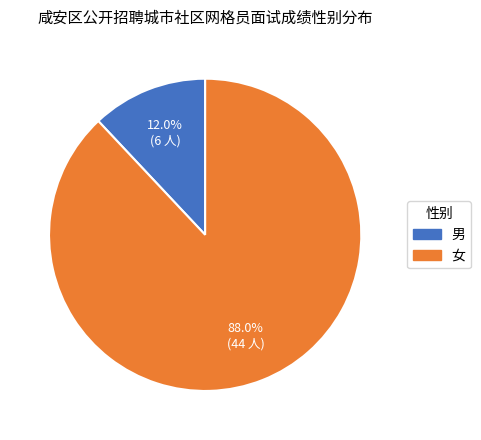

Which has a higher value, 女 or 男?

女